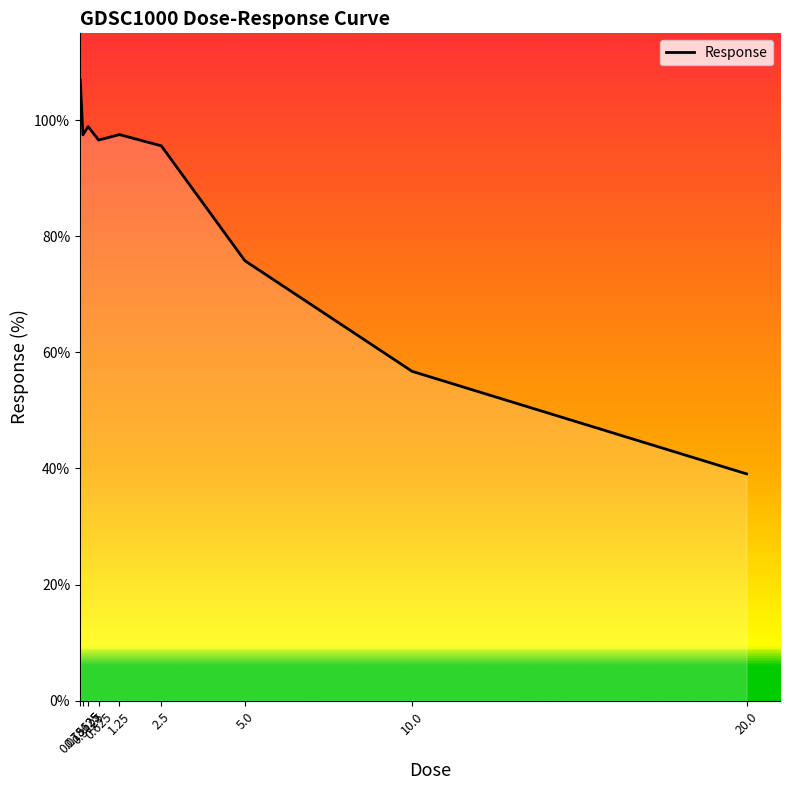

What is the minimum value shown in the chart?

39.1